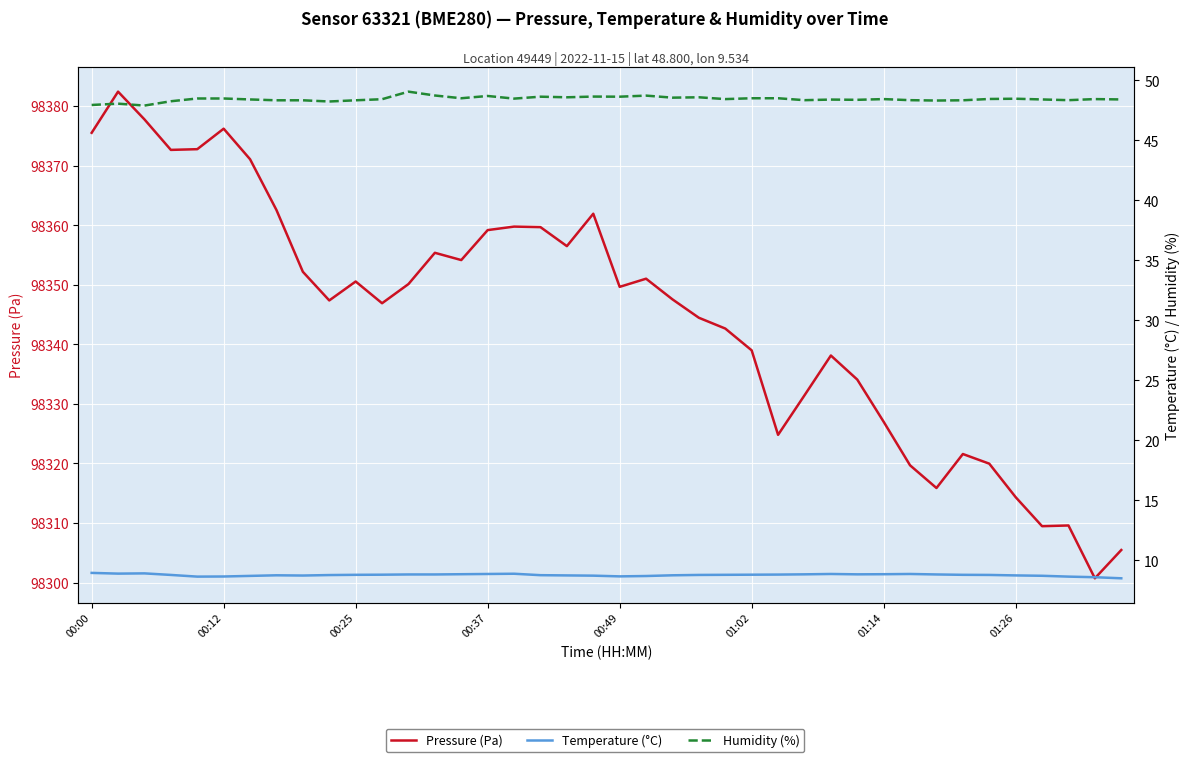

True or false: temperature and humidity intersect in this chart.

False